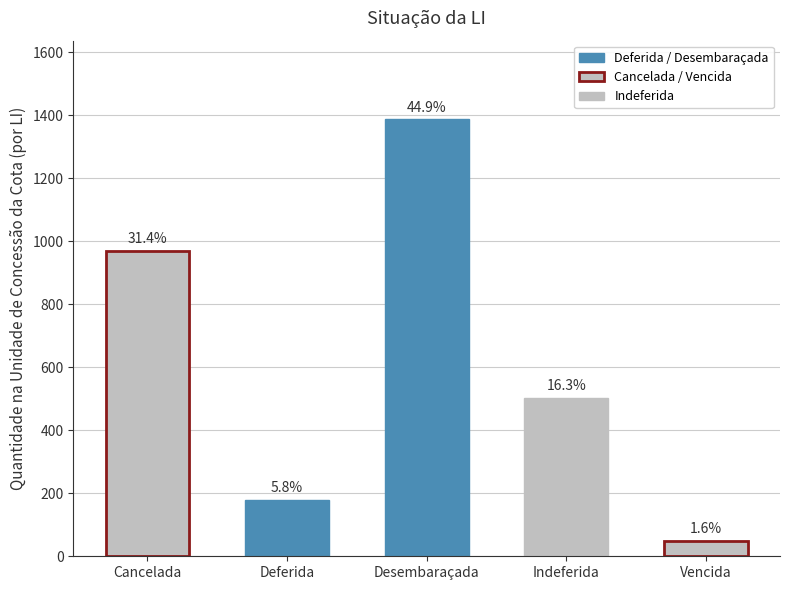

True or false: the data shows 503.0 at Indeferida.

True